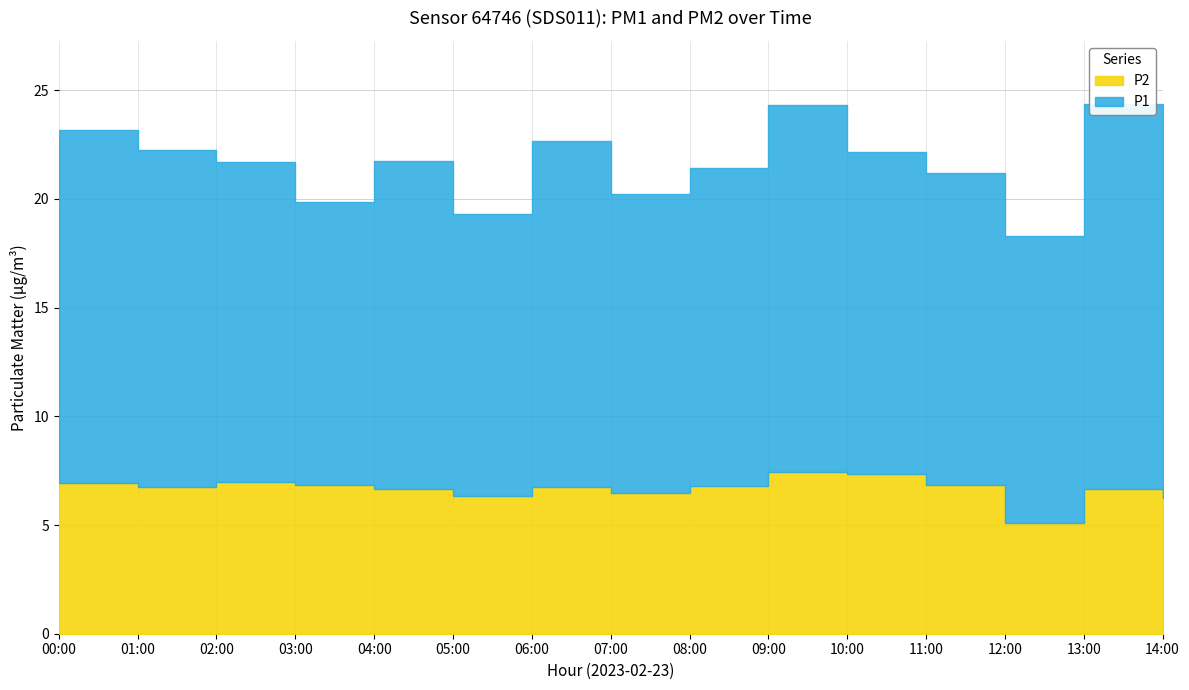

How many values in the P1 series are below 14?

4